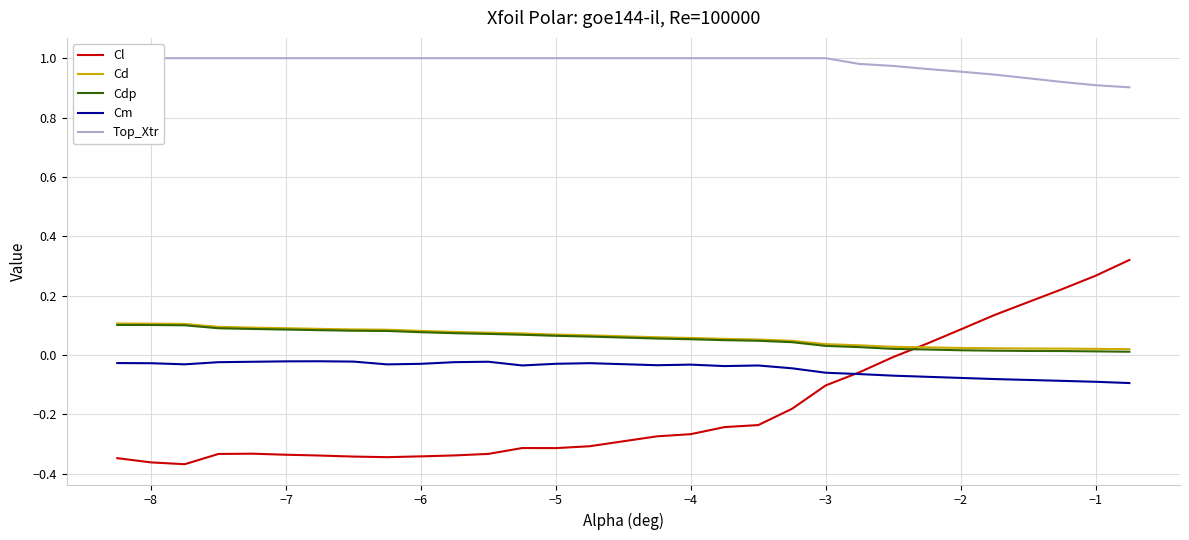

How many data points in Top_Xtr are less than 1?

9